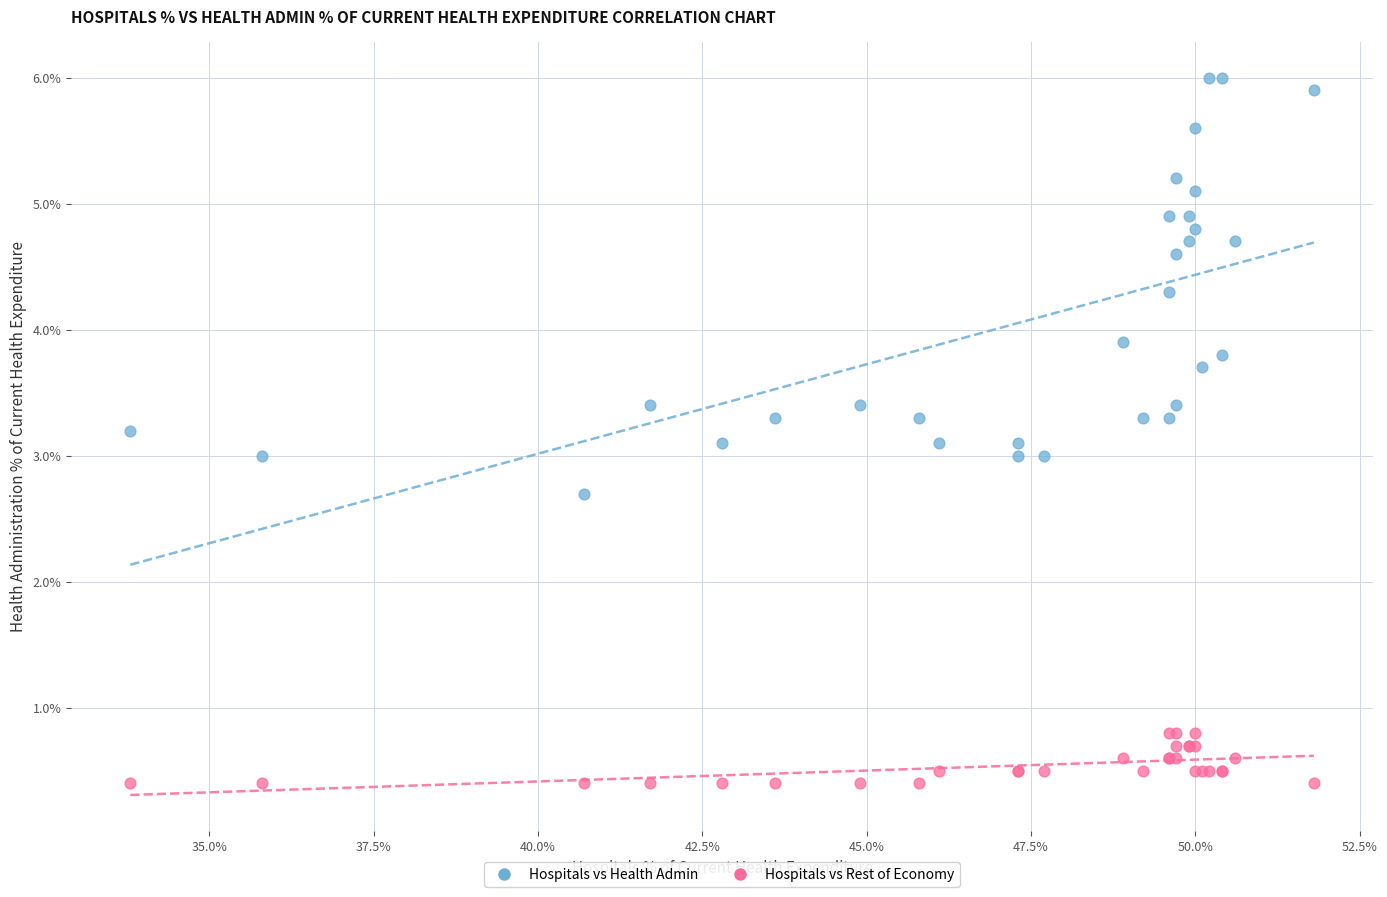

In the Hospitals vs Health Admin series, what Y value is closest to 4?

3.9